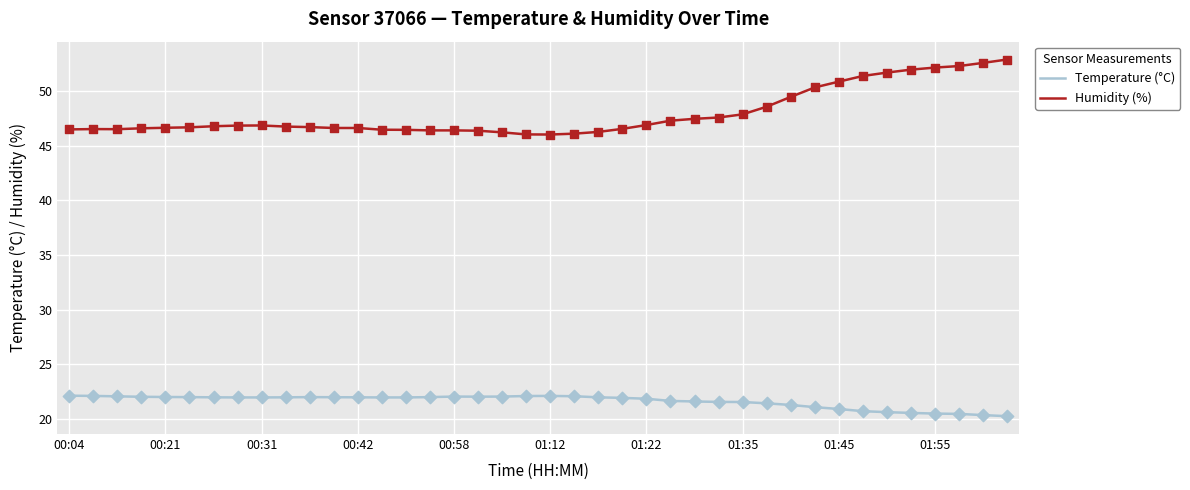

Rank the series by their average value, from lowest to highest.

Temperature (°C), Humidity (%)